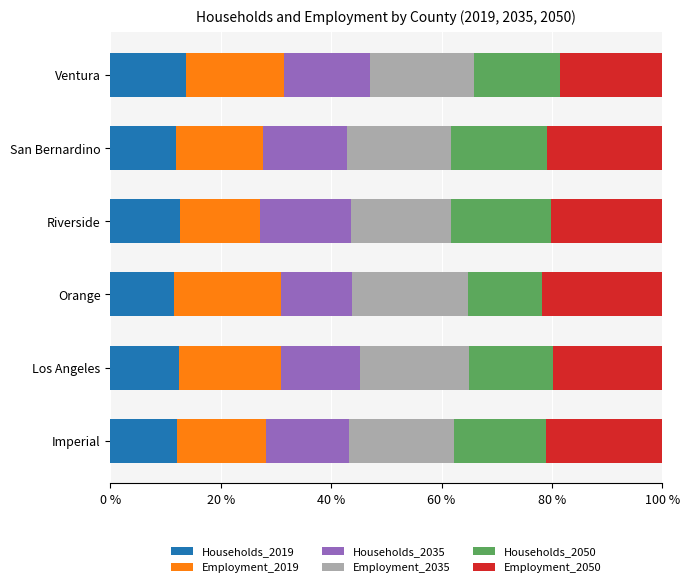

Is it true that Households_2019 equals 18.5 at San Bernardino?

False